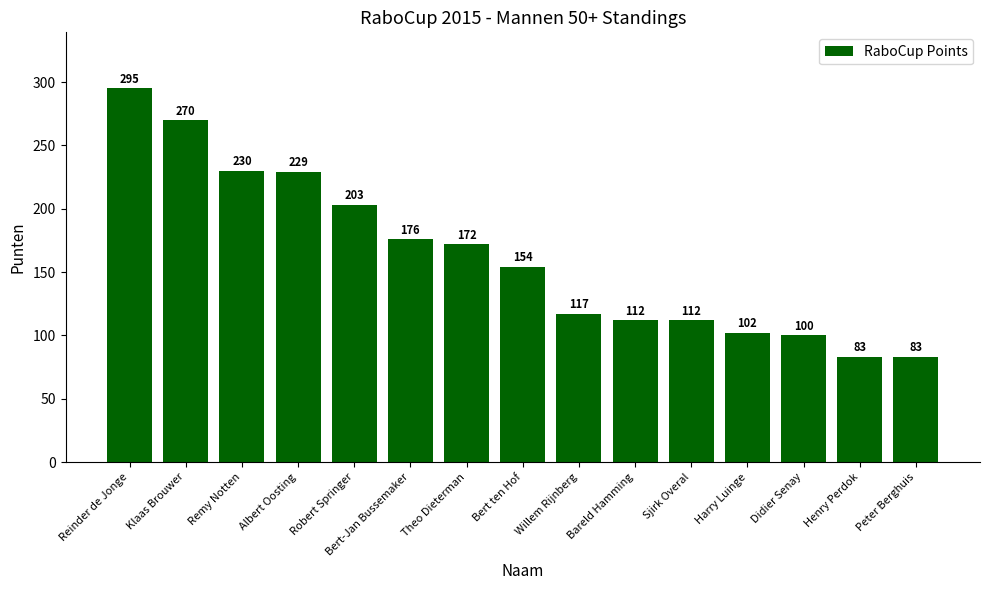

Reading left to right, list all the values displayed in this chart.

295	270	230	229	203	176	172	154	117	112	112	102	100	83	83